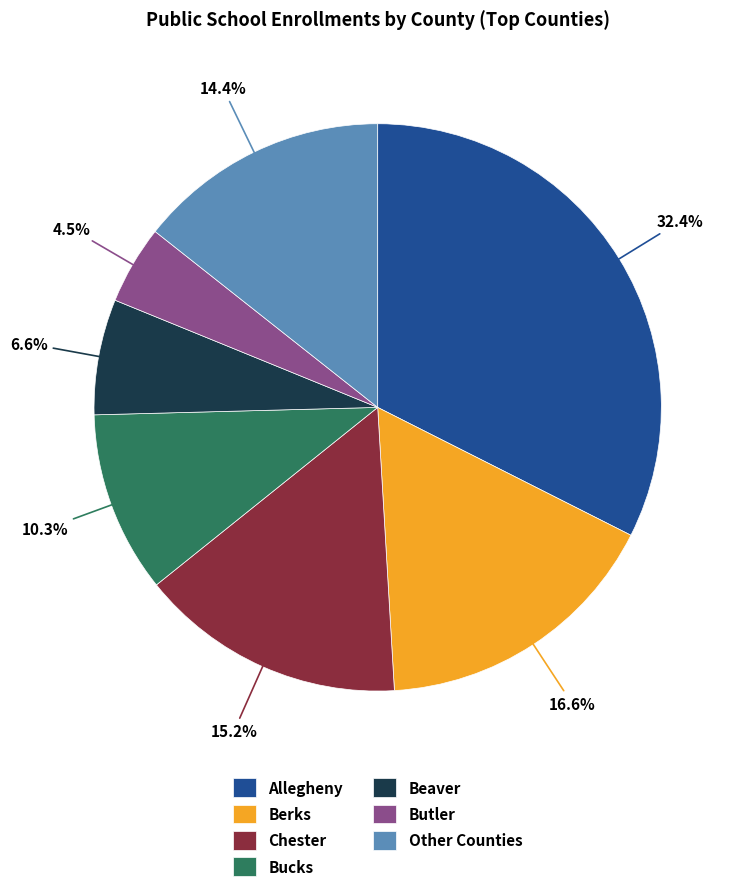

Rank the categories by value from lowest to highest.

Butler, Beaver, Bucks, Other Counties, Chester, Berks, Allegheny